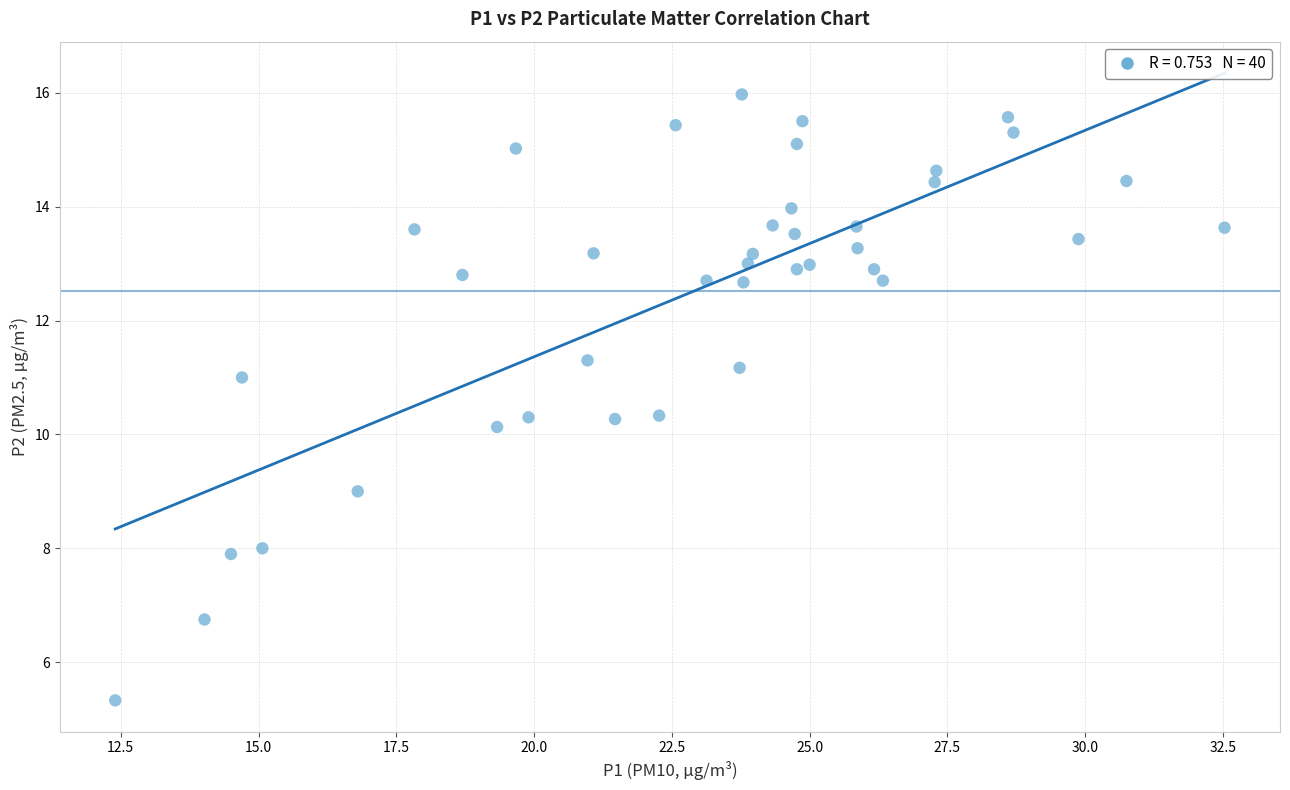

What is the range of Y values (max minus min)?

10.6